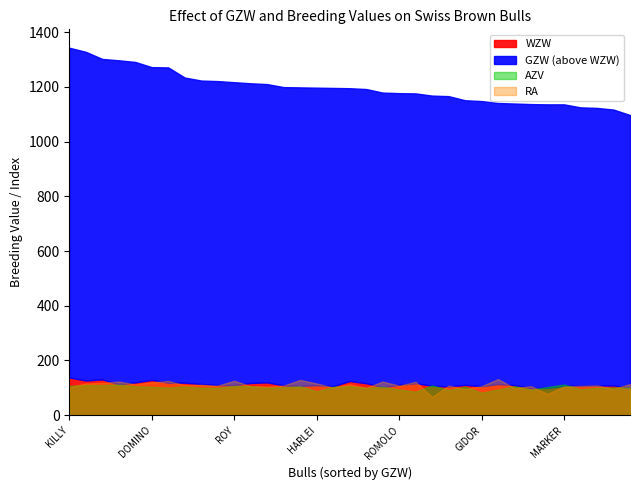

Read the RA value at LORDAN, to the nearest 10.

120